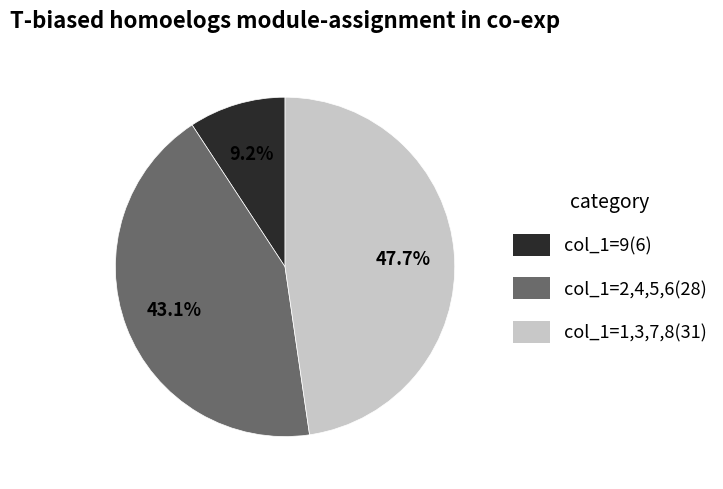

Is there a majority slice in this chart?

No